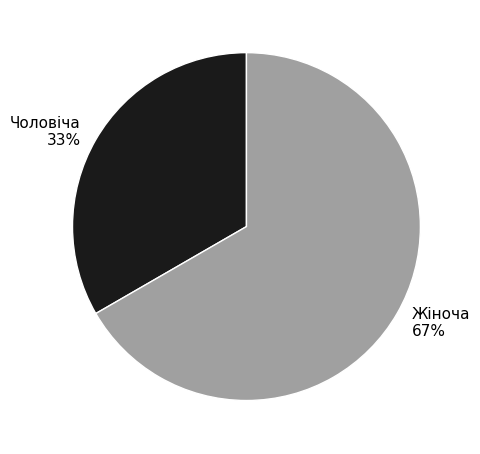

What percentage is the Чоловіча slice, to the nearest percent?

33%